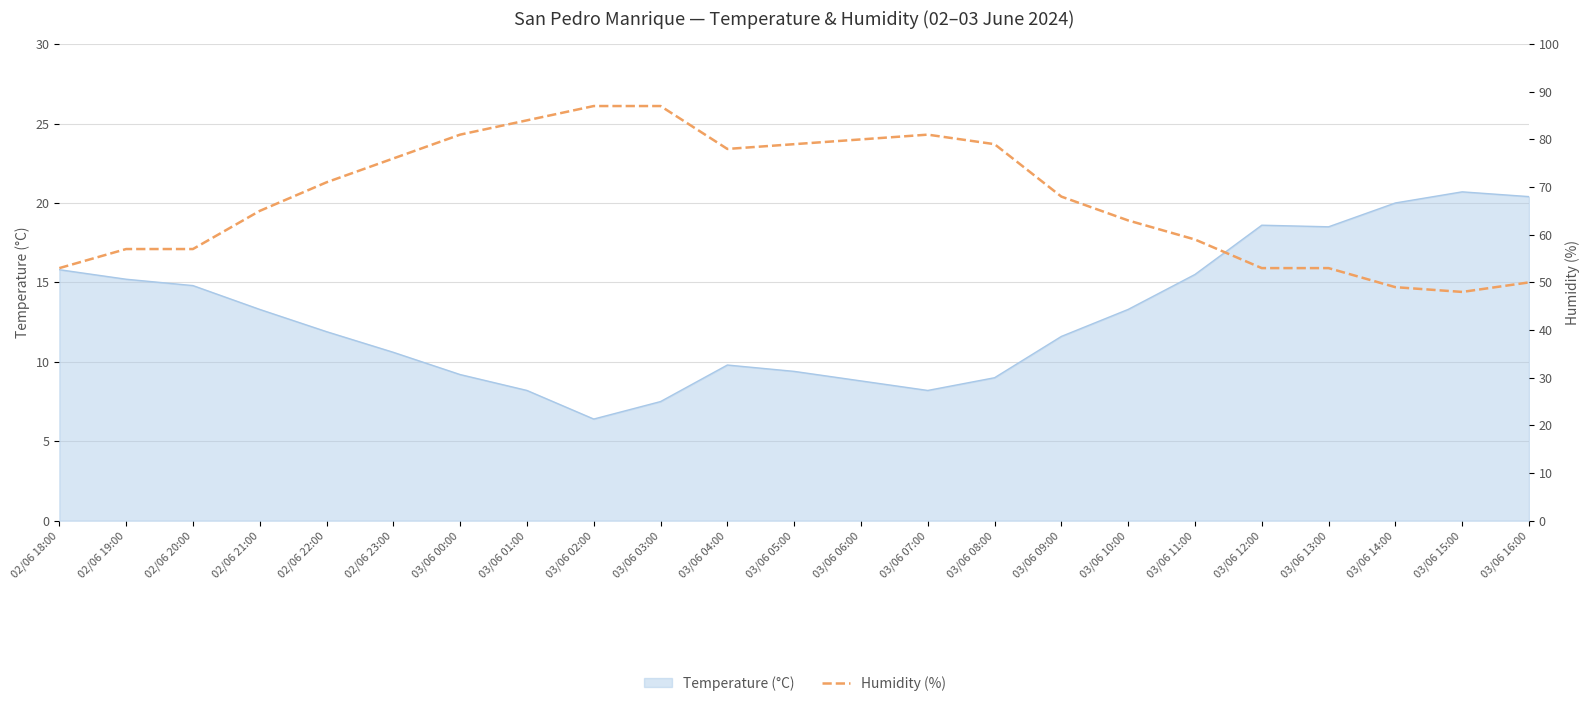

Read the value at 03/06 10:00.

63